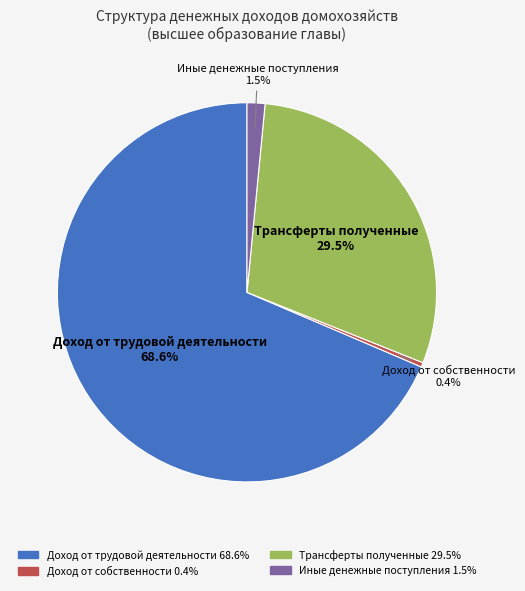

Between Трансферты полученные and Иные денежные поступления, which is larger?

Трансферты полученные